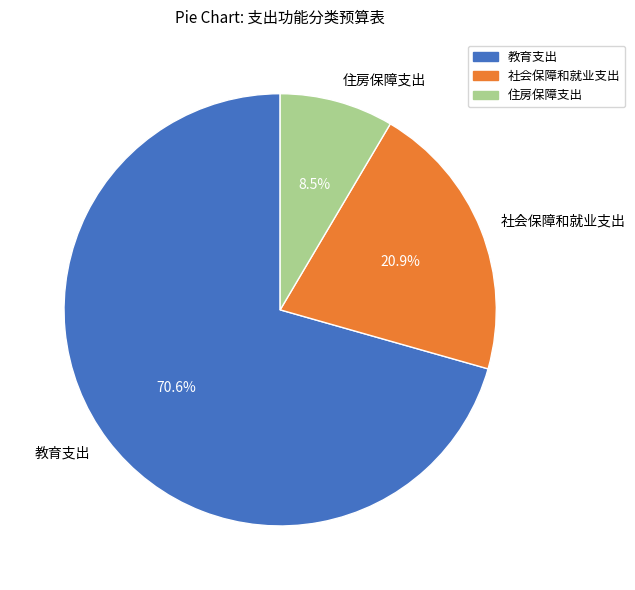

To the nearest percent, what is the difference between the largest and smallest slice percentages?

62%